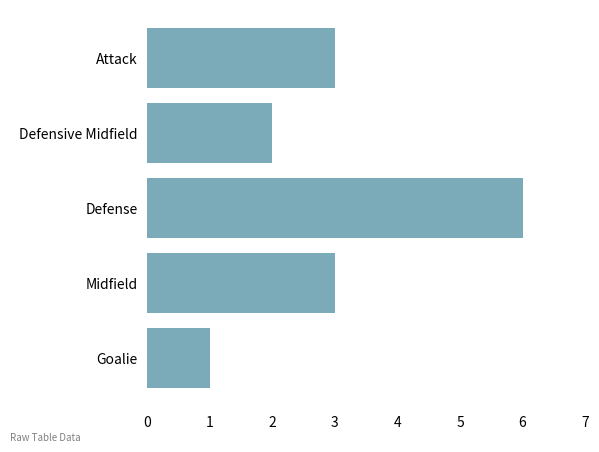

What is the average value?

3